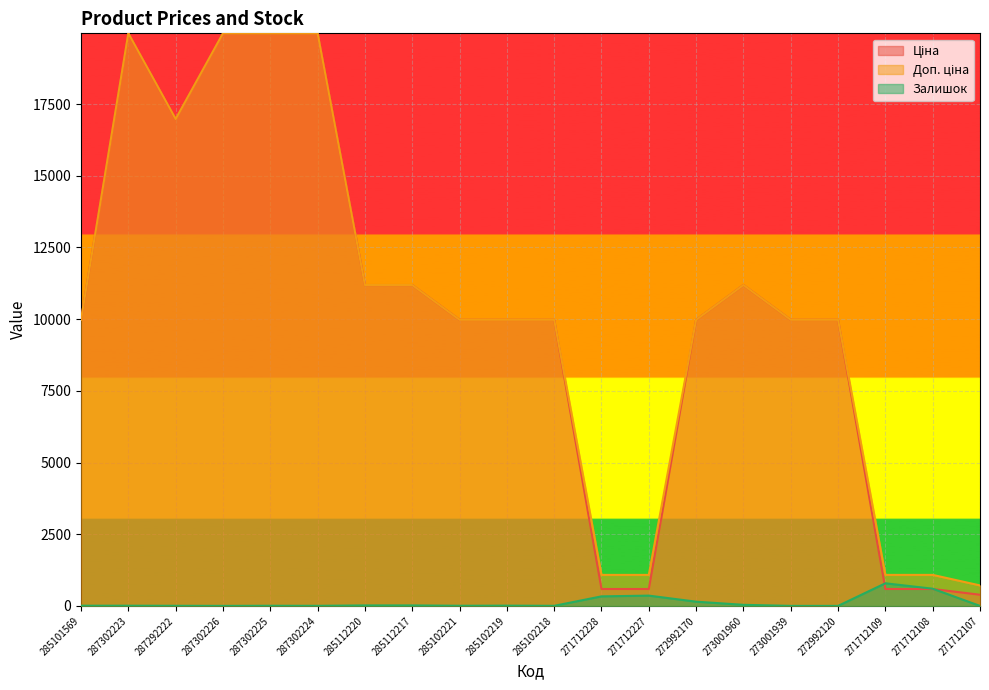

How many interior local peaks does the Залишок series have?

4